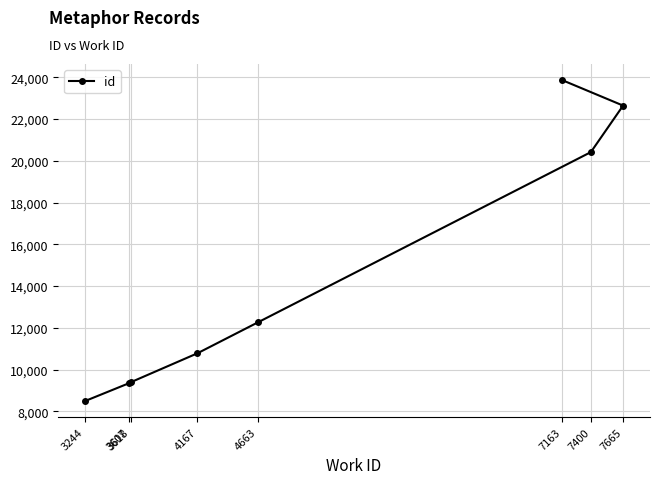

Rank the categories by value from lowest to highest.

3244, 3607, 3618, 4167, 4663, 7400, 7665, 7163